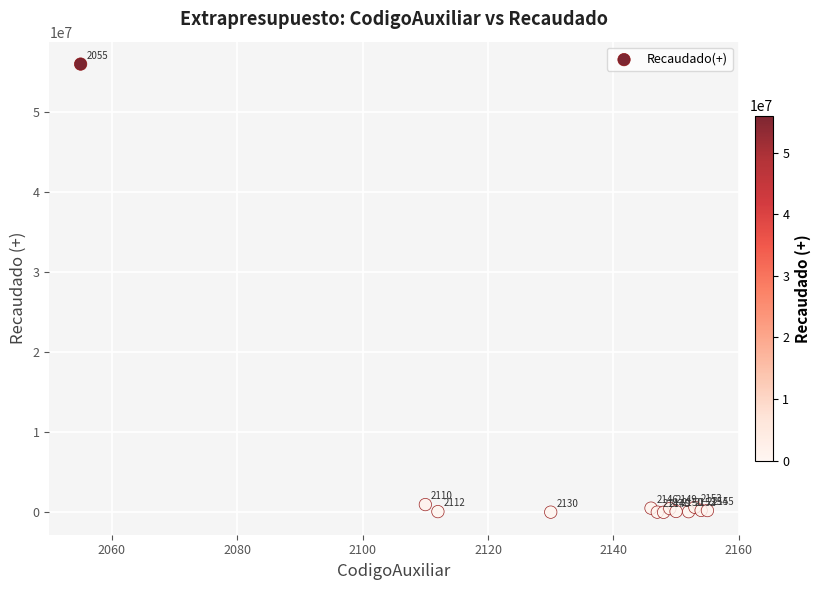

What Y value in the scatter plot is closest to 28006221?

948044